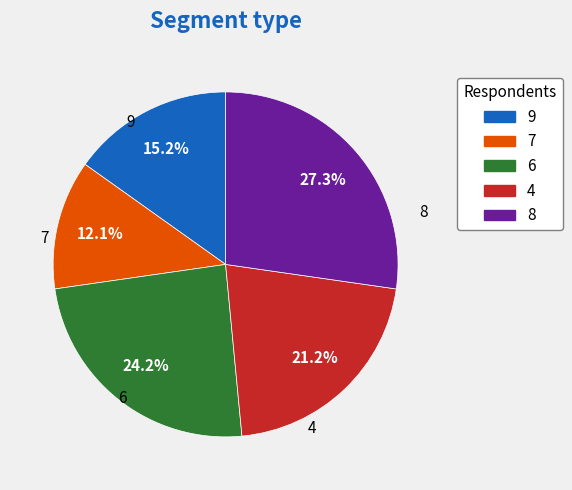

Does any single category account for the majority?

No